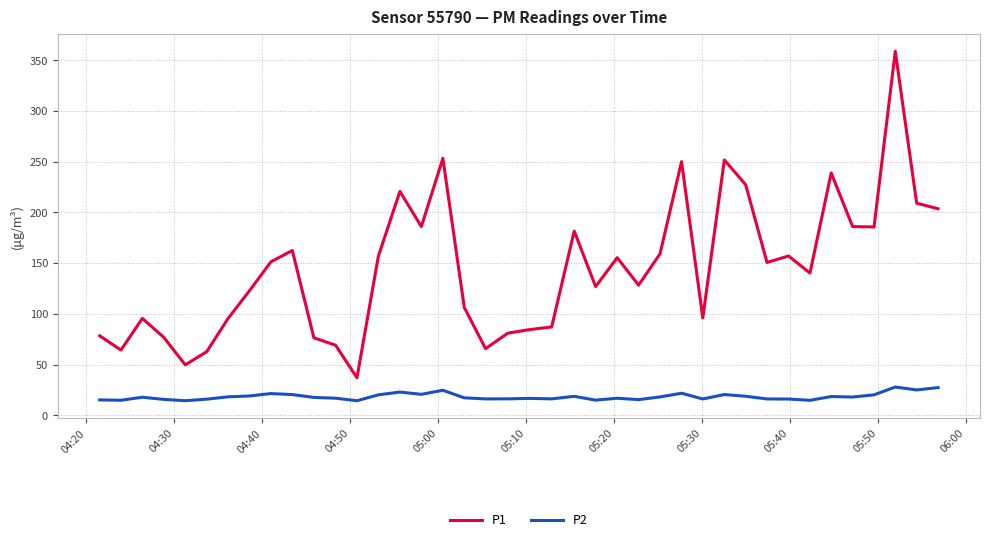

What is the maximum value for P2?

28.0